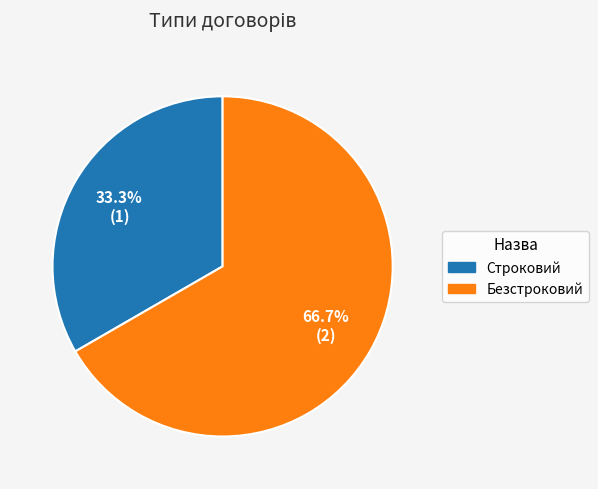

Rank the categories by value from lowest to highest.

Строковий, Безстроковий